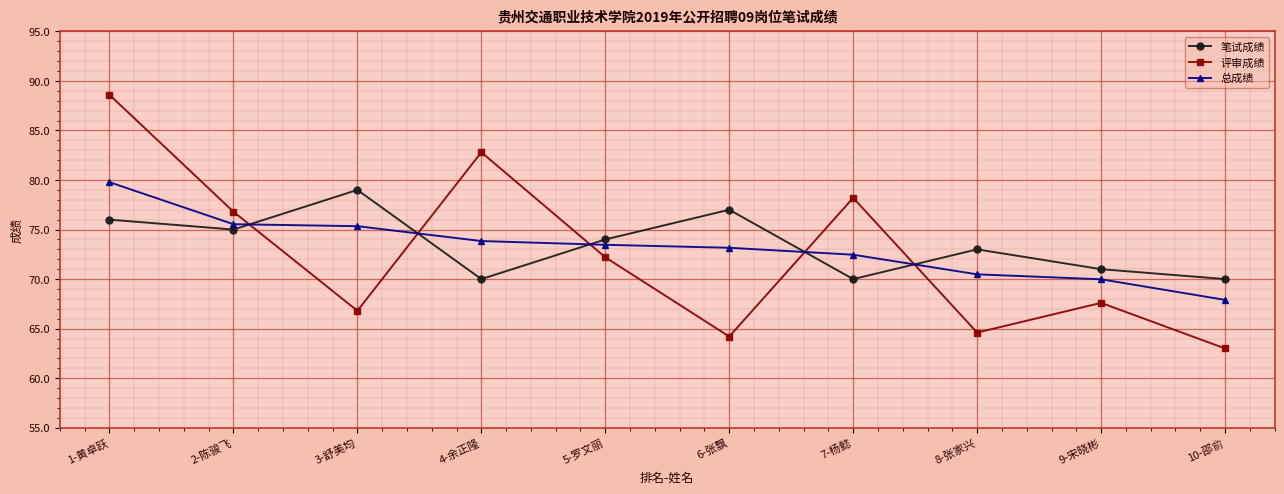

What position from the right is 3-舒美均?

8